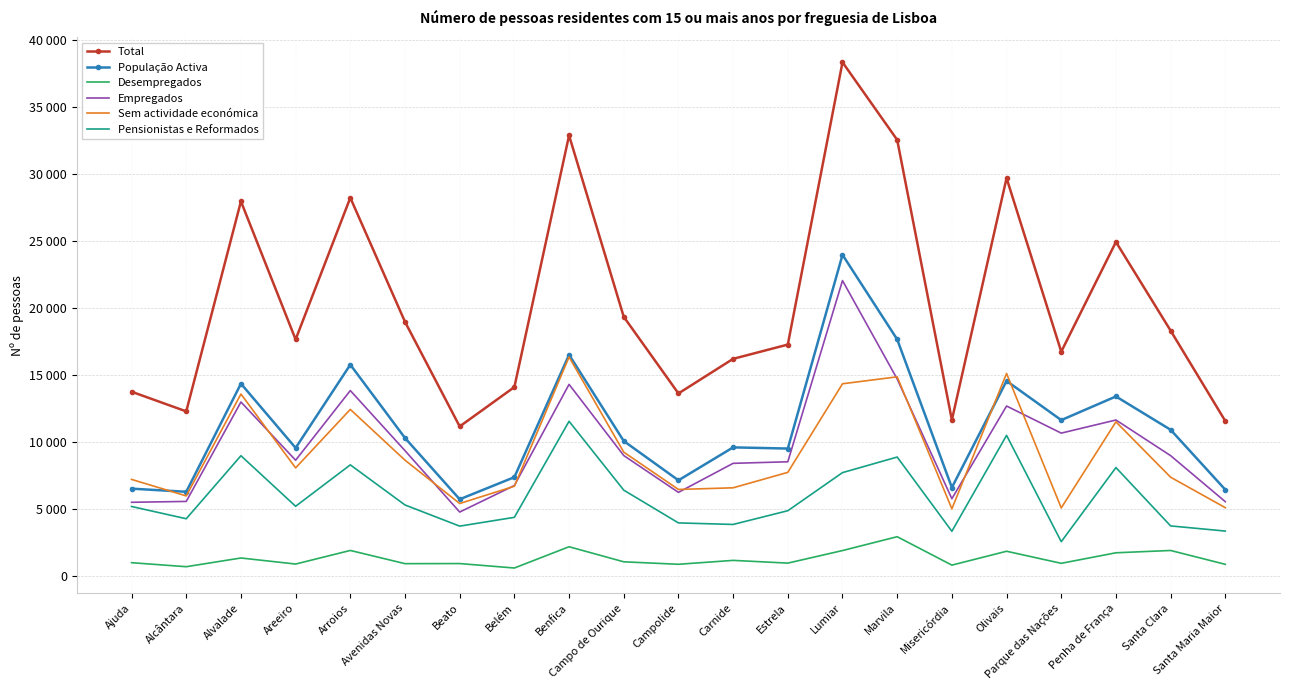

What is the difference between the maximum and second lowest values in the População Activa series?

17688